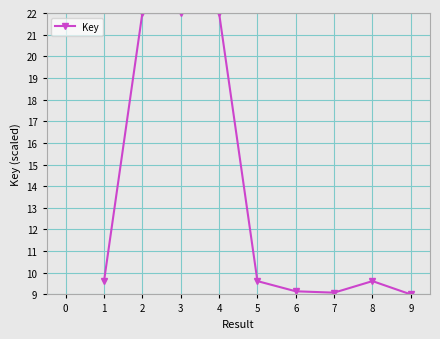

What is the value of the 2nd point from the left?

22.0